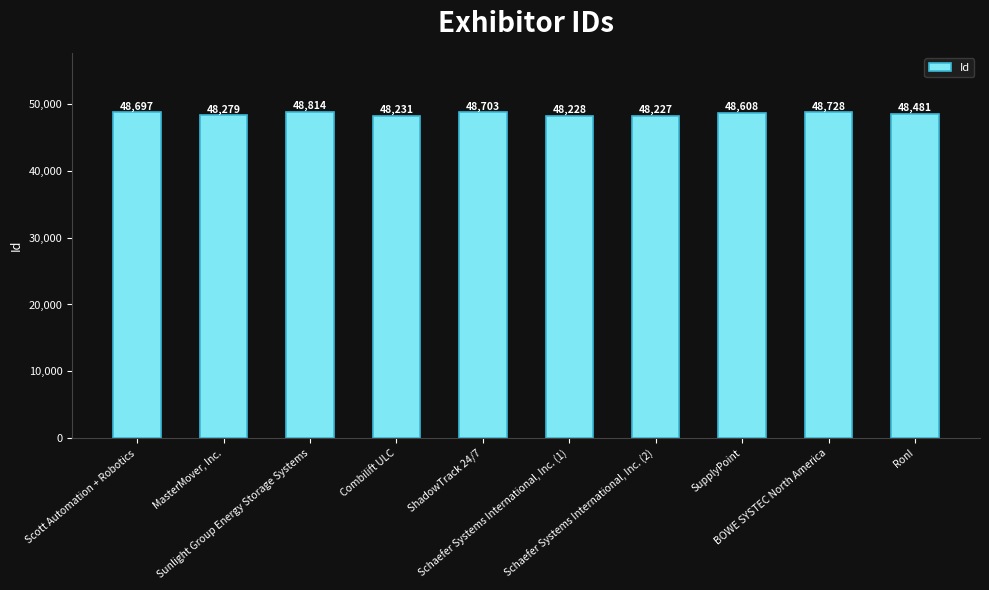

What is the value of the 8th bar from the left?

48608